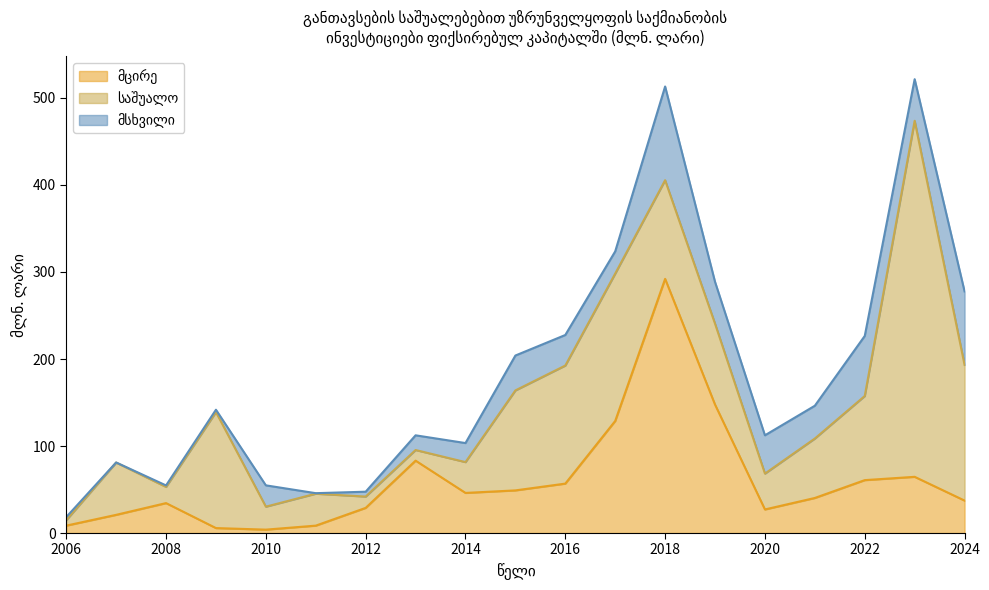

True or false: მცირე has more than 1 points higher than both neighbors.

True